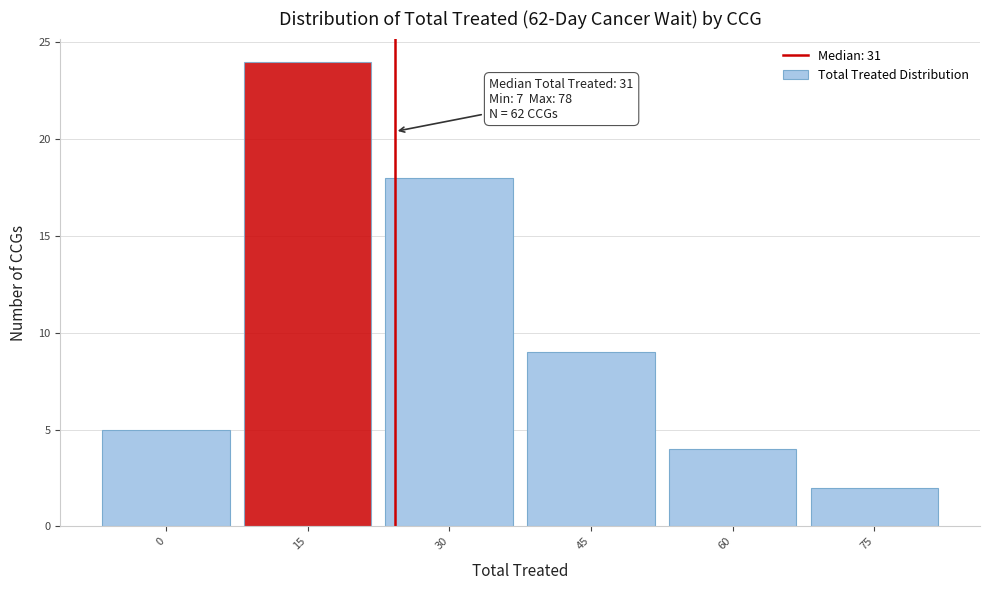

Reading left to right, what are all the values shown in this chart?

5	24	18	9	4	2